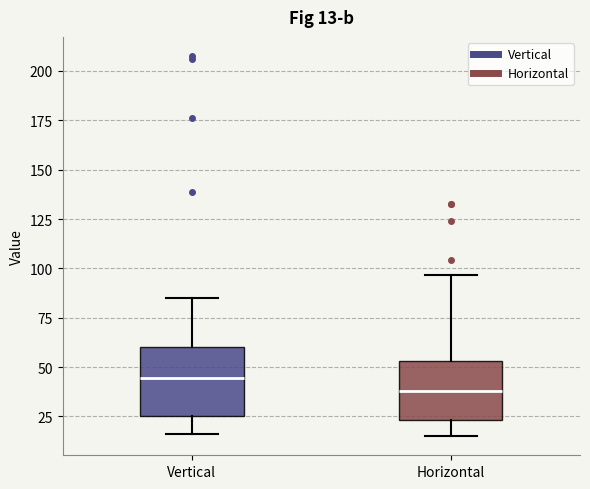

Comparing the boxes themselves (not the whiskers), which one is the tallest?

Vertical